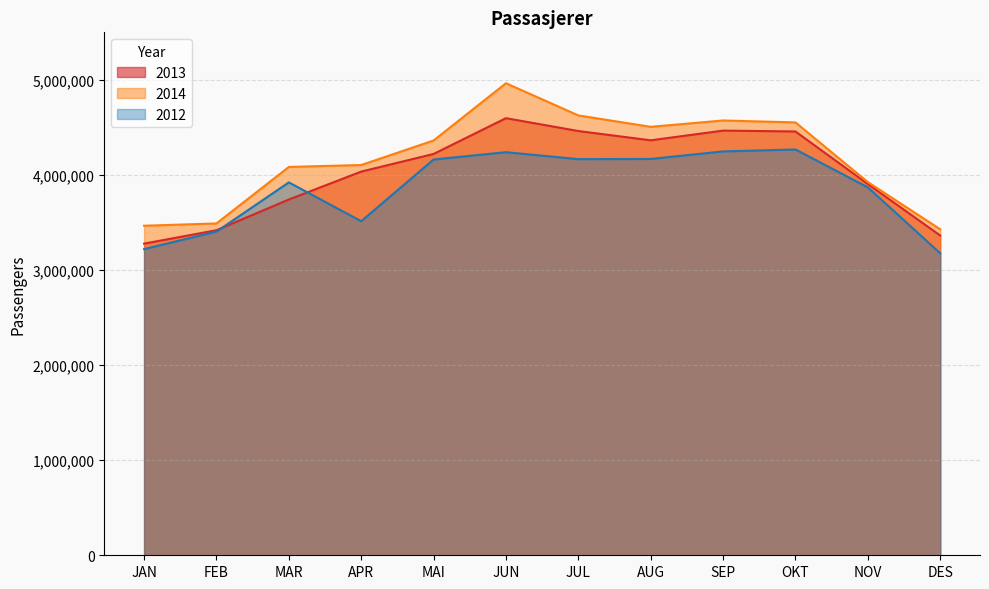

True or false: 2012 and 2014 cross at least once.

False